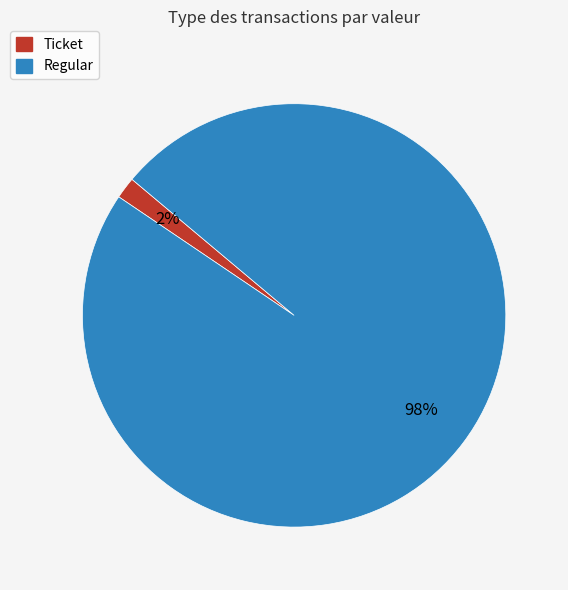

To the nearest percent, what is the average slice percentage?

50%